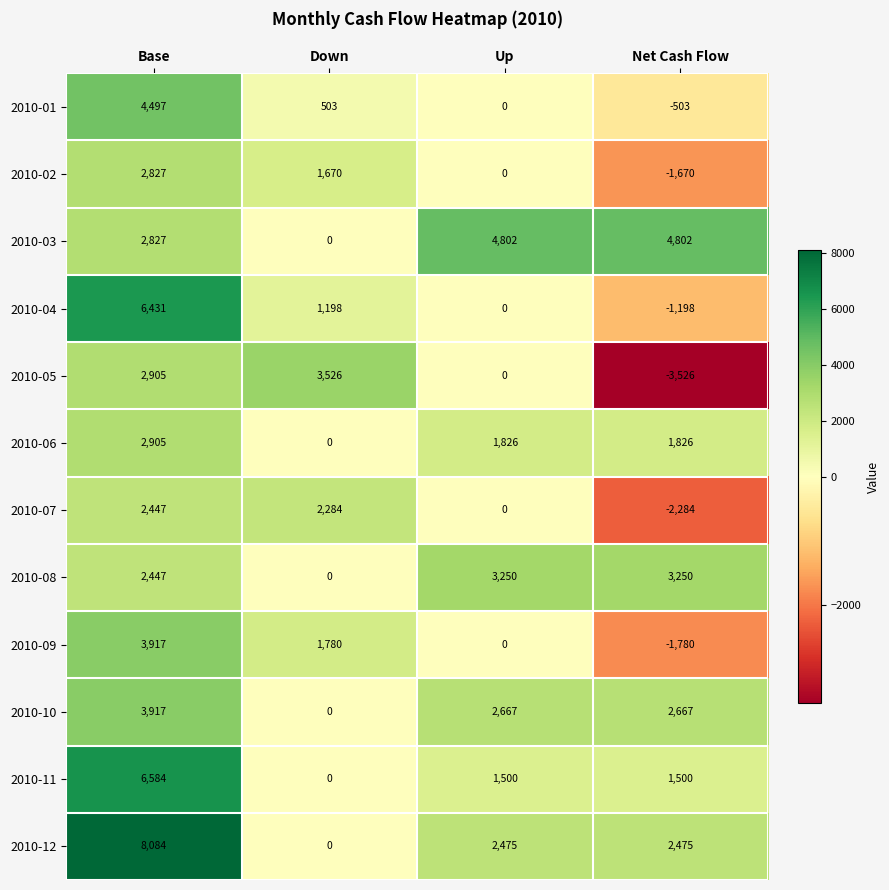

Which series has the largest range (max minus min)?

2010-12